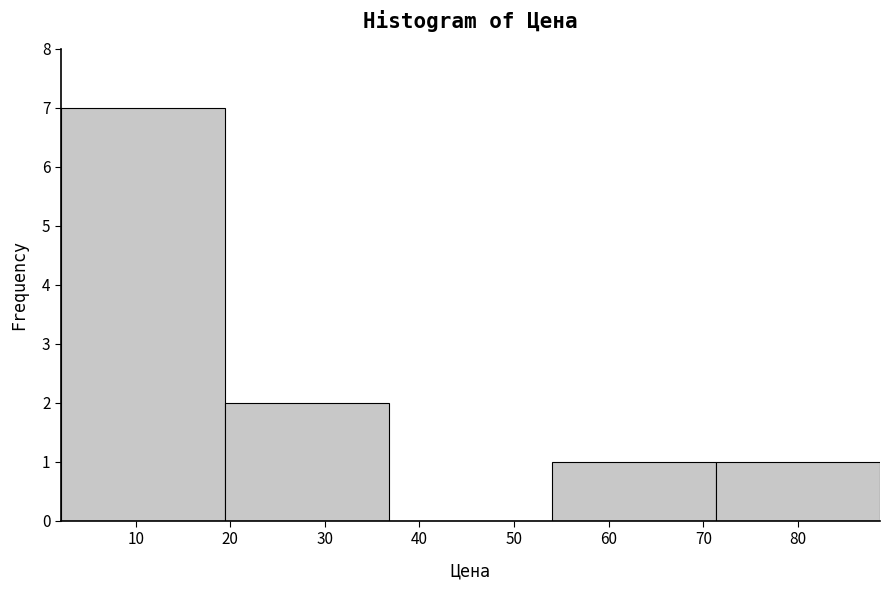

How tall is the bar that spans 71 to 89 on the x-axis? Neither the bar edges nor the heights are printed on the chart, so give them approximately, as read against the axes.

1